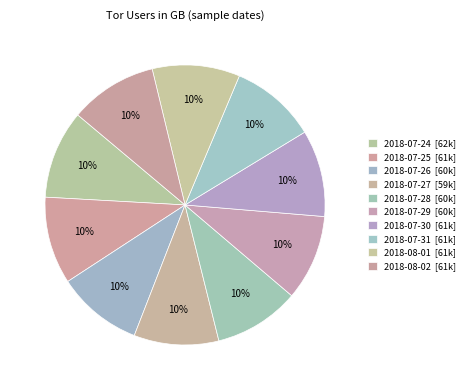

To the nearest percent, what is the combined percentage of 2018-07-29 and 2018-08-01?

20%